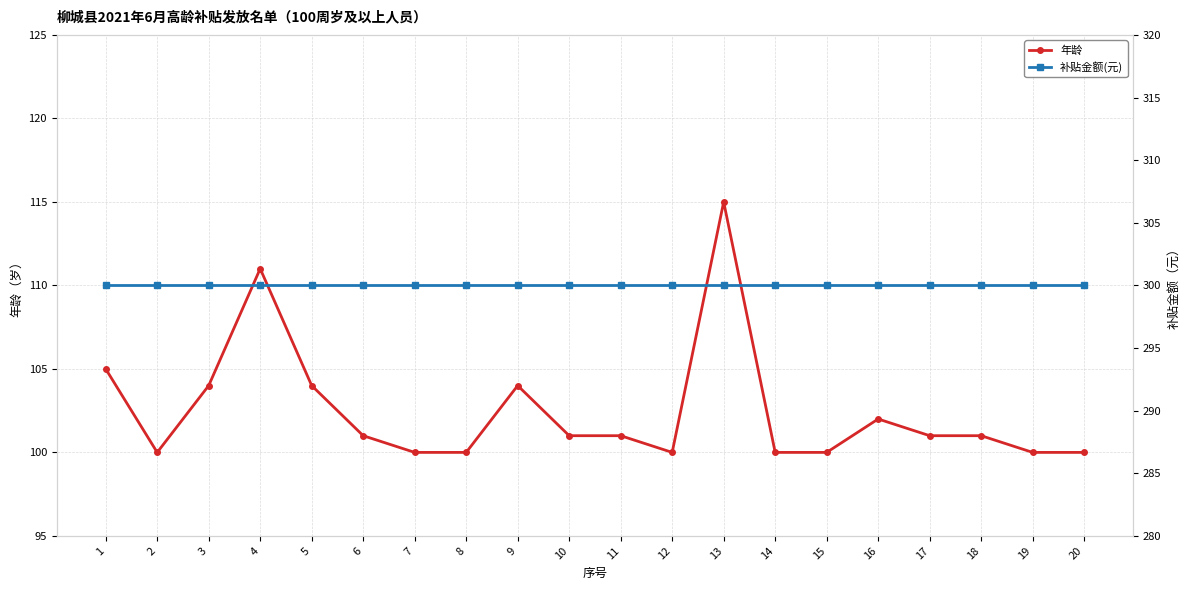

What is the lowest value of the 年龄 series?

100